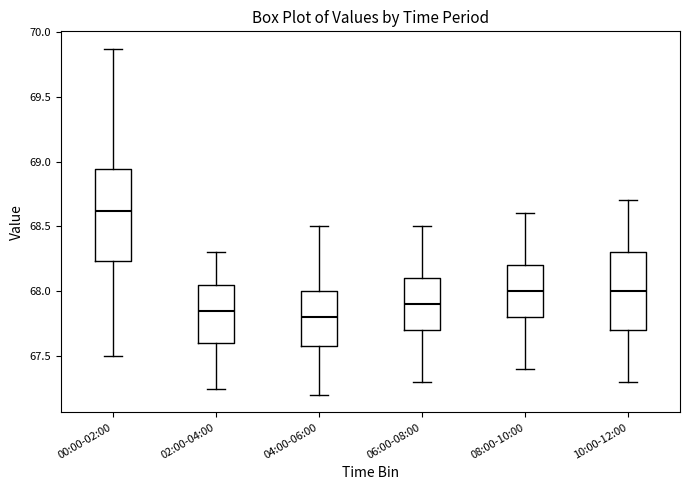

Which box's median line is the highest?

00:00-02:00